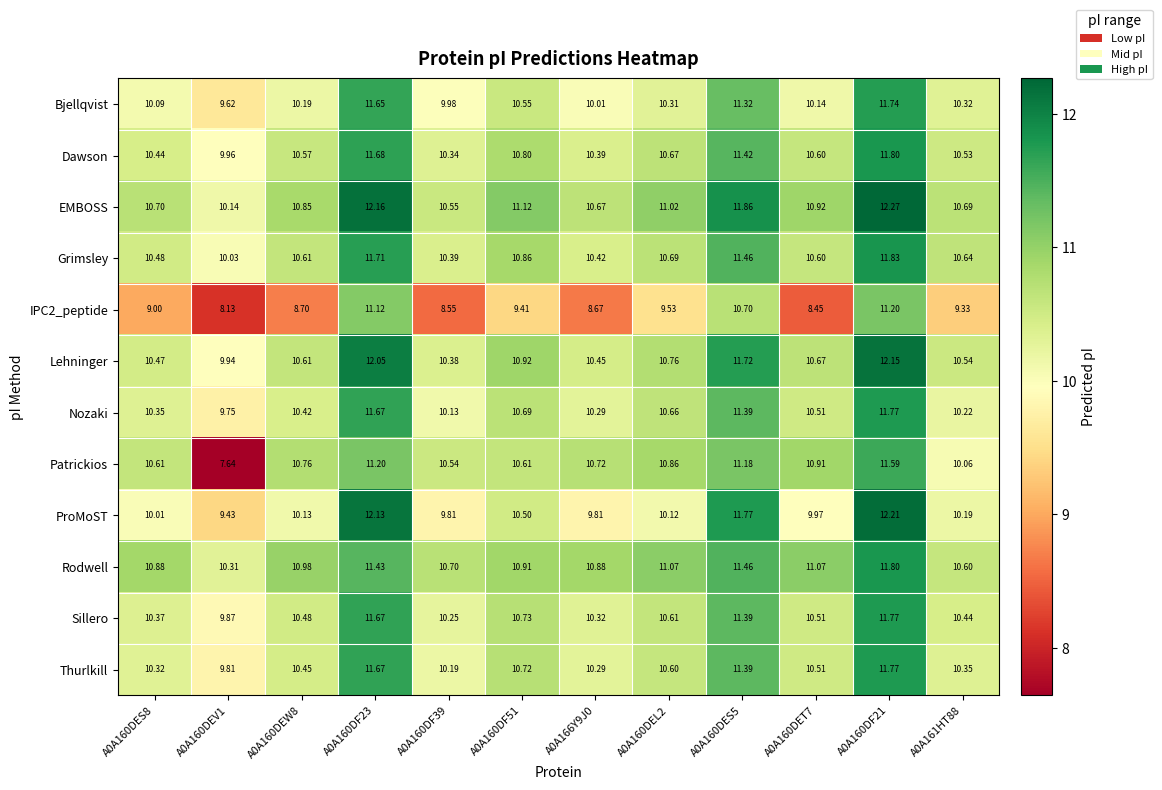

What is the maximum value shown in the chart?

12.3